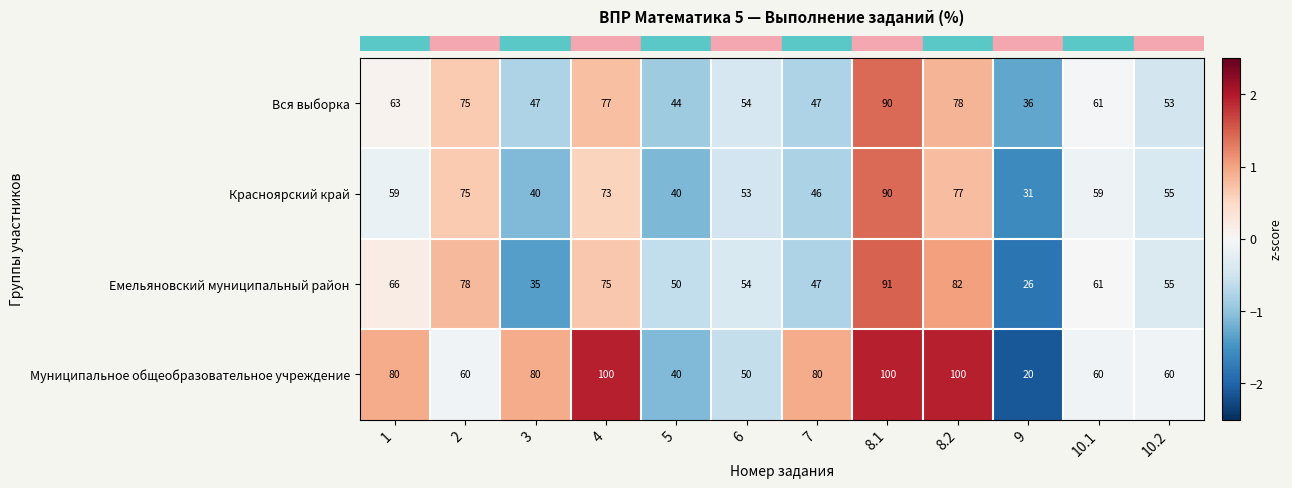

List the labels in order of Емельяновский муниципальный район value, smallest first.

9, 3, 7, 5, 6, 10.2, 10.1, 1, 4, 2, 8.2, 8.1